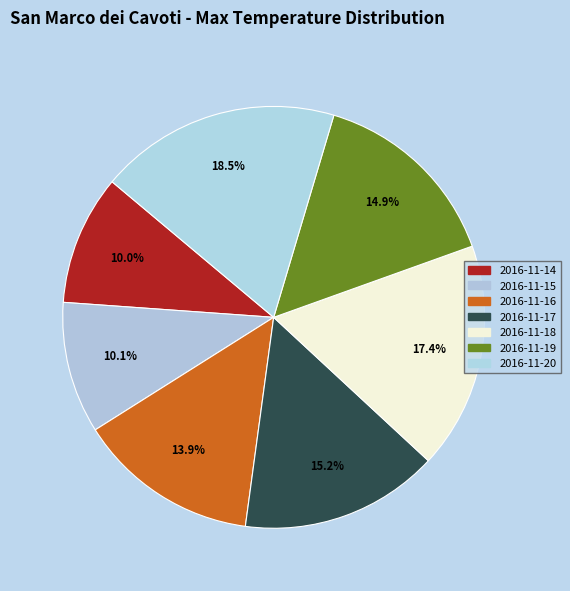

To the nearest percent, what portion does 2016-11-17 represent?

15%